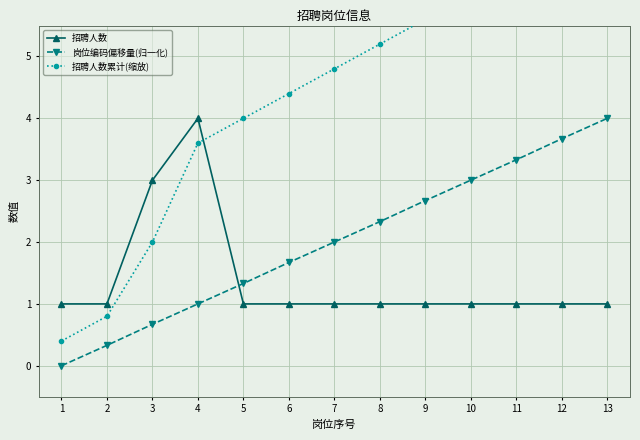

What is the lowest value of the 招聘人数累计(缩放) series?

0.4